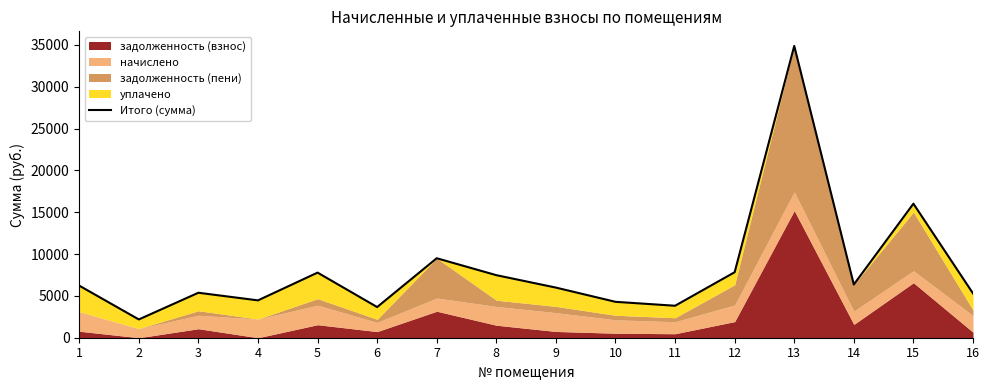

The value at 5 is 4886.4. True or false?

False